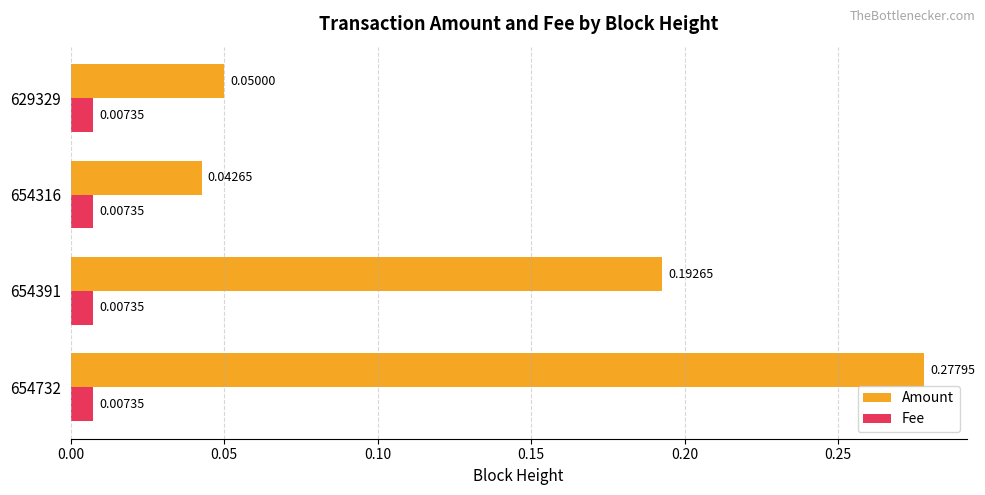

Which series has the widest spread of values?

Amount